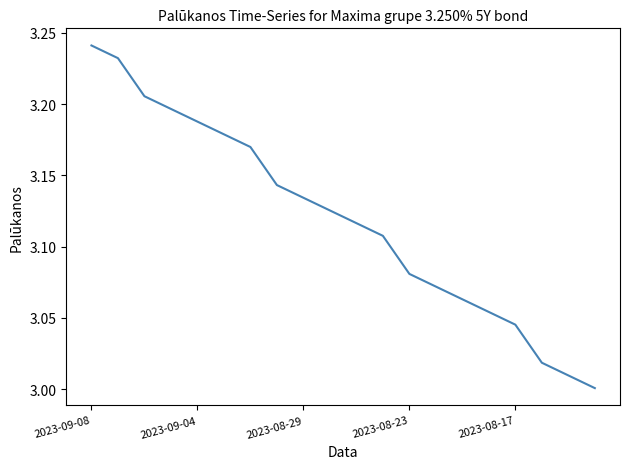

Approximately how many times larger is the value at 2023-09-08 compared to 2023-08-23?

1.1